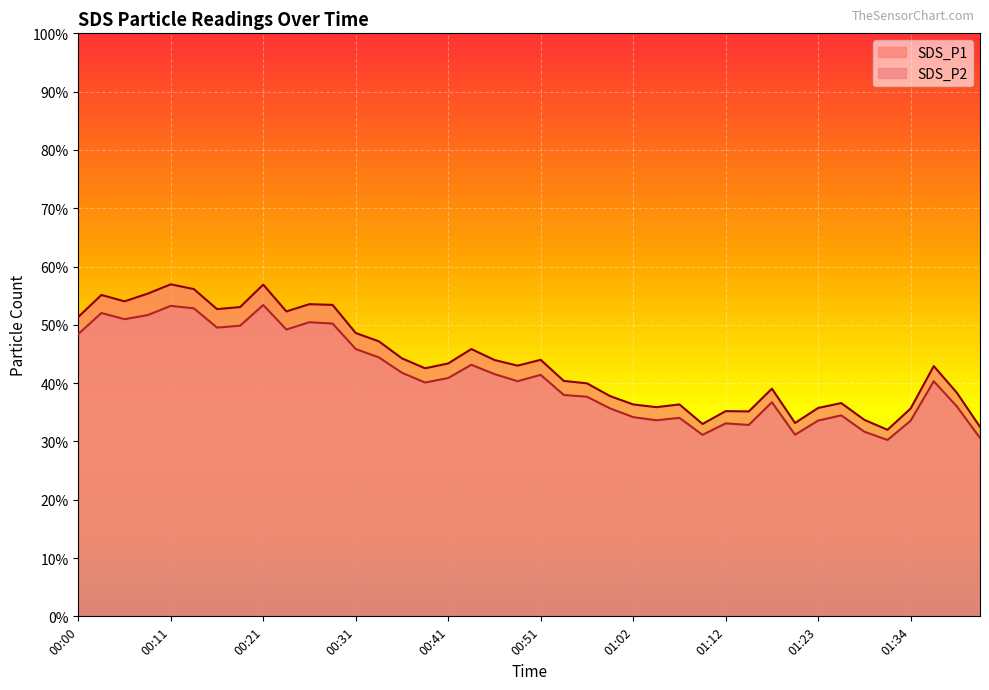

What is the difference between the maximum and minimum values in the SDS_P2 series?

23.1